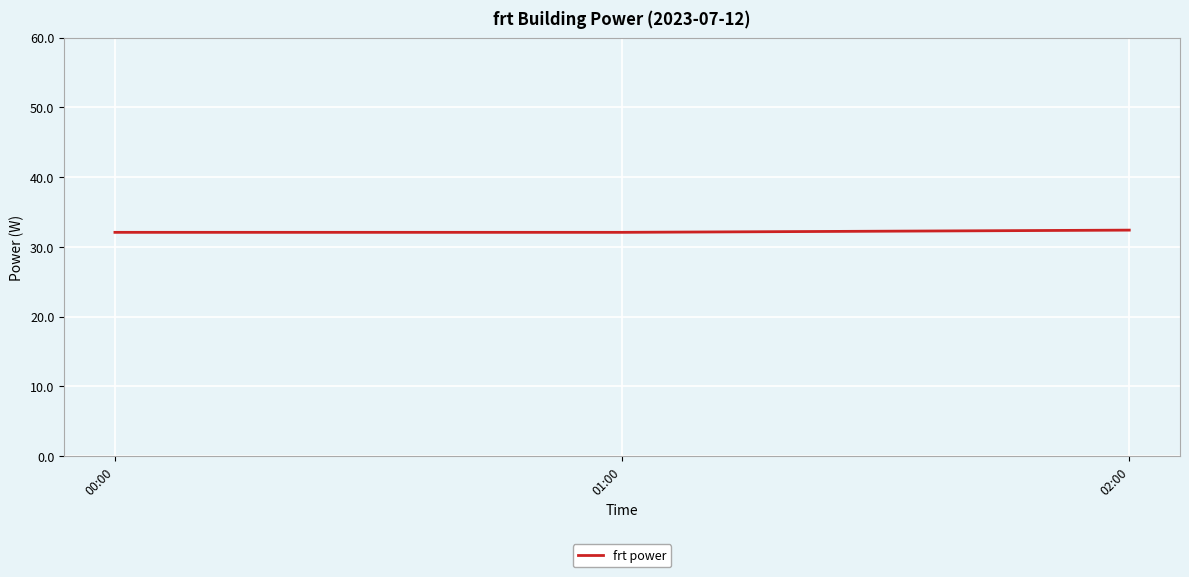

Reading left to right, list all the values displayed in this chart.

32.1	32.1	32.4